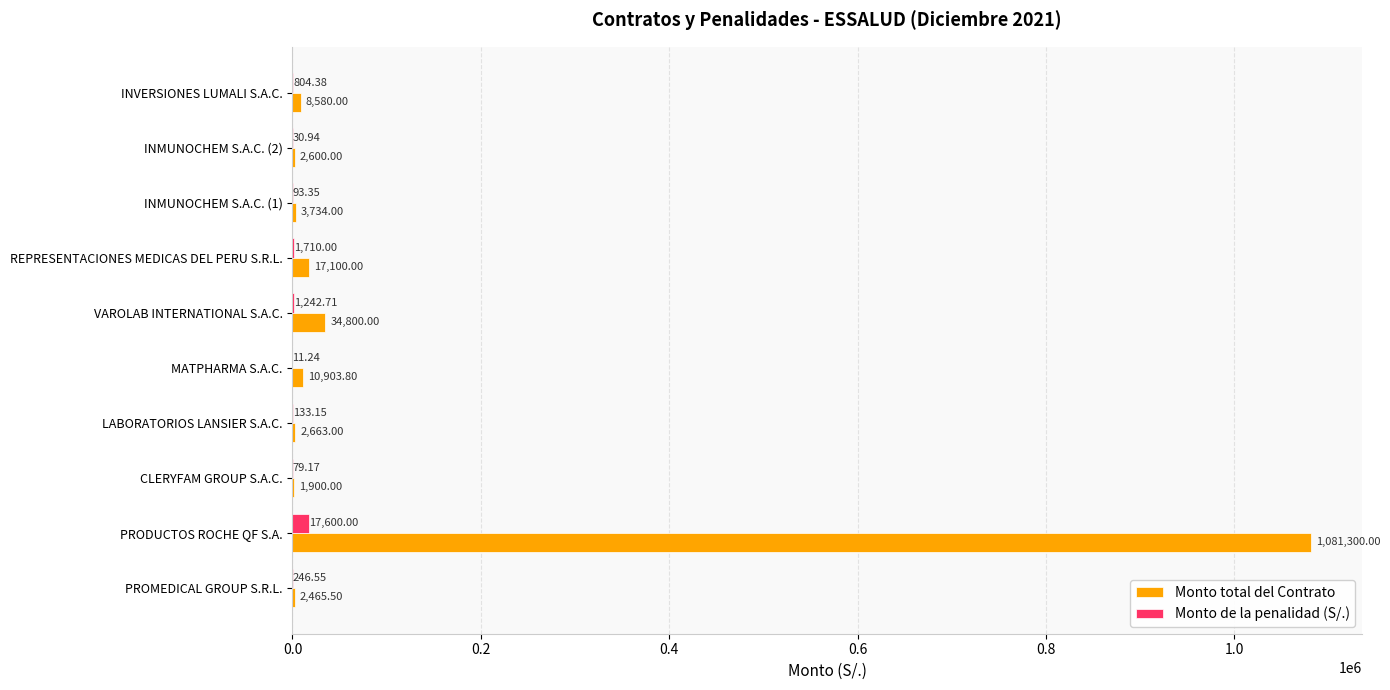

Which category has the highest value across all series?

PRODUCTOS ROCHE QF S.A.